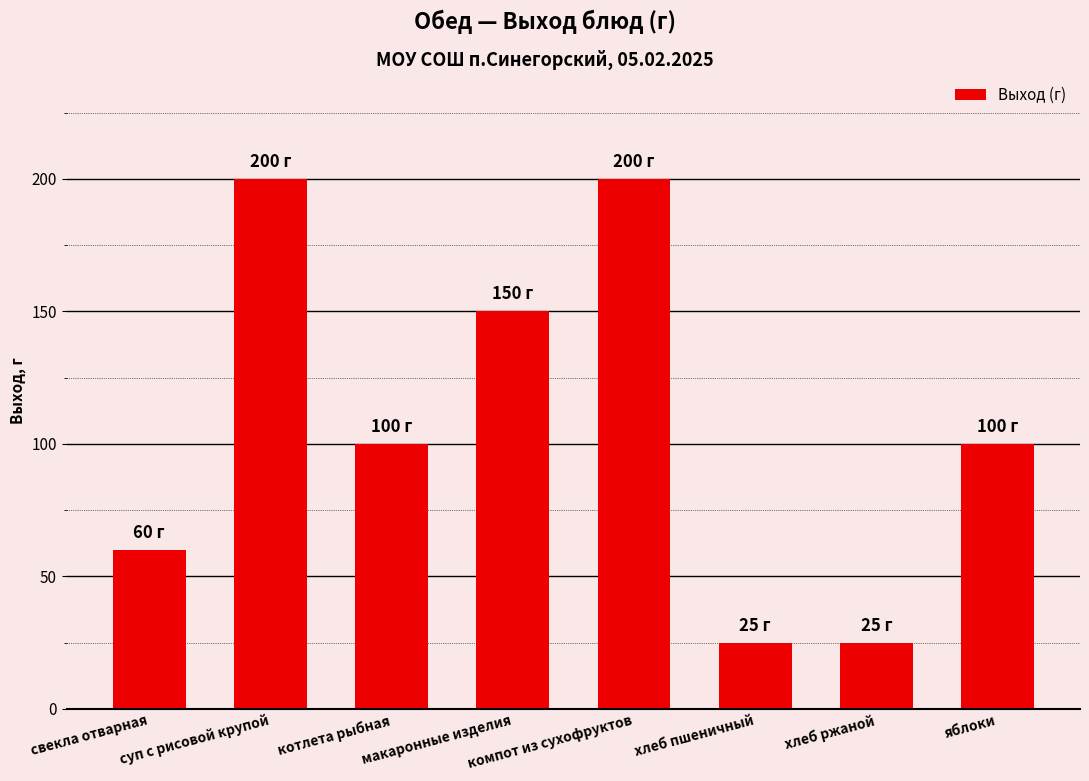

What is the ratio of the value at суп с рисовой крупой to the value at хлеб ржаной?

8.0